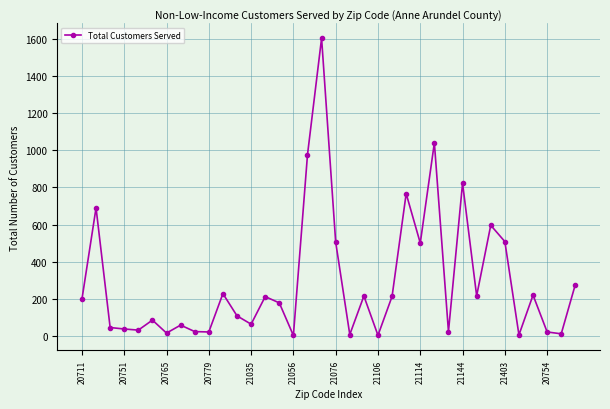

What is the maximum value shown in the chart?

1606